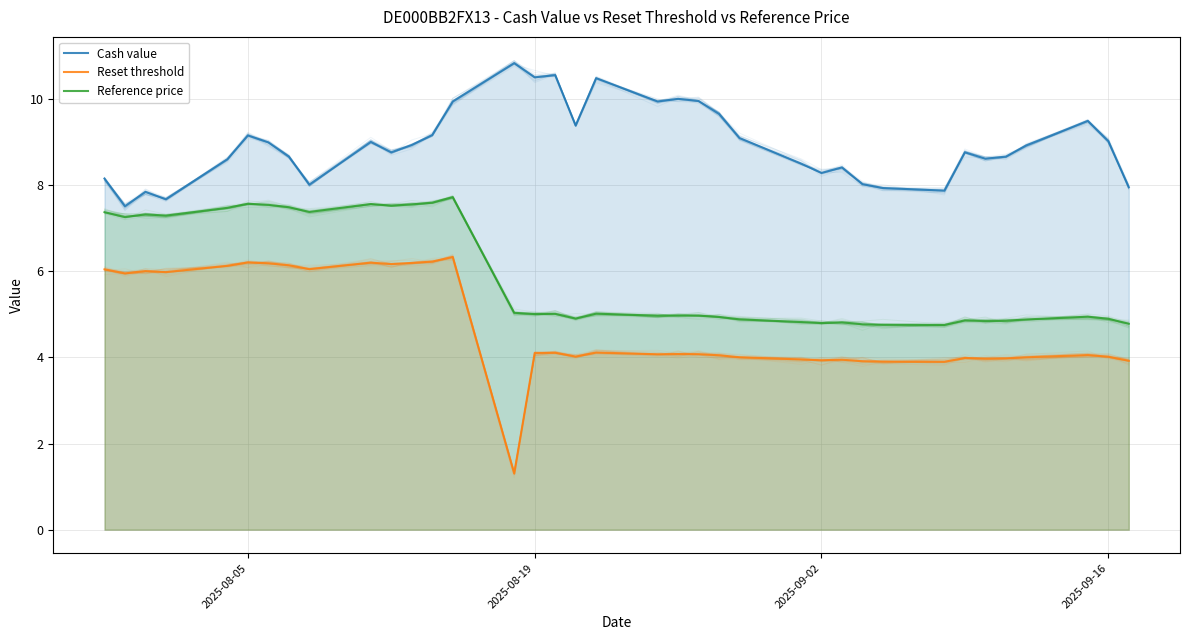

List the labels in order of Reference price value, smallest first.

29, 28, 27, 36, 25, 26, 24, 31, 32, 30, 33, 23, 35, 17, 22, 34, 19, 21, 20, 15, 16, 18, 14, 2025-08-19, 2025-09-16, 2025-09-02, 2025-08-05, 8, 4, 7, 10, 6, 11, 9, 5, 12, 13